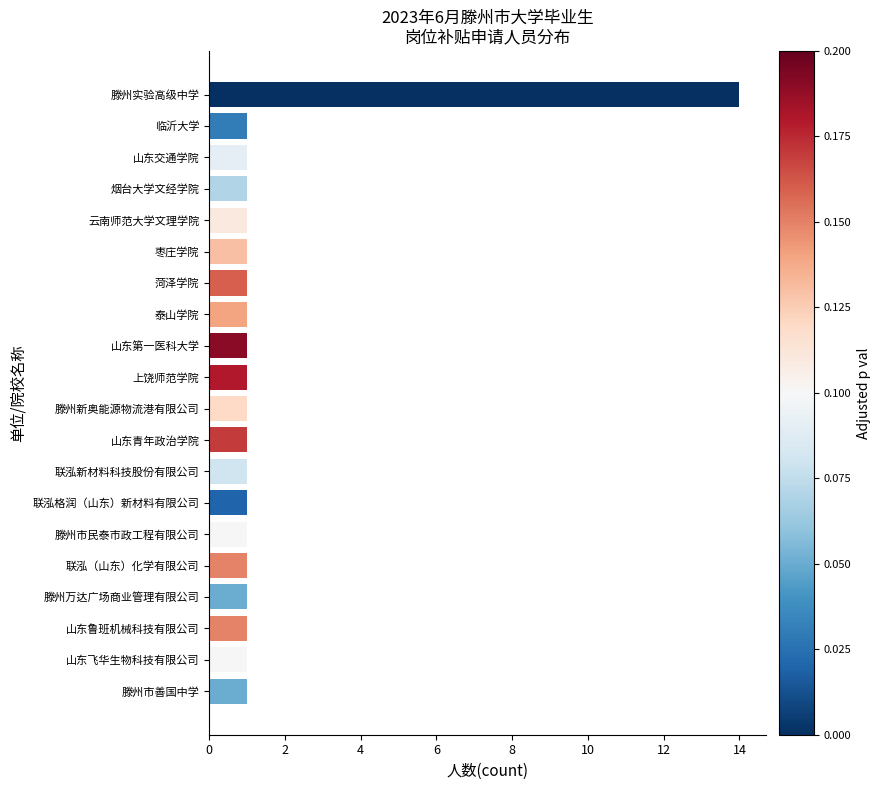

Reading bottom to top, extract all data points from this chart.

1	1	1	1	1	1	1	1	1	1	1	1	1	1	1	1	1	1	1	14